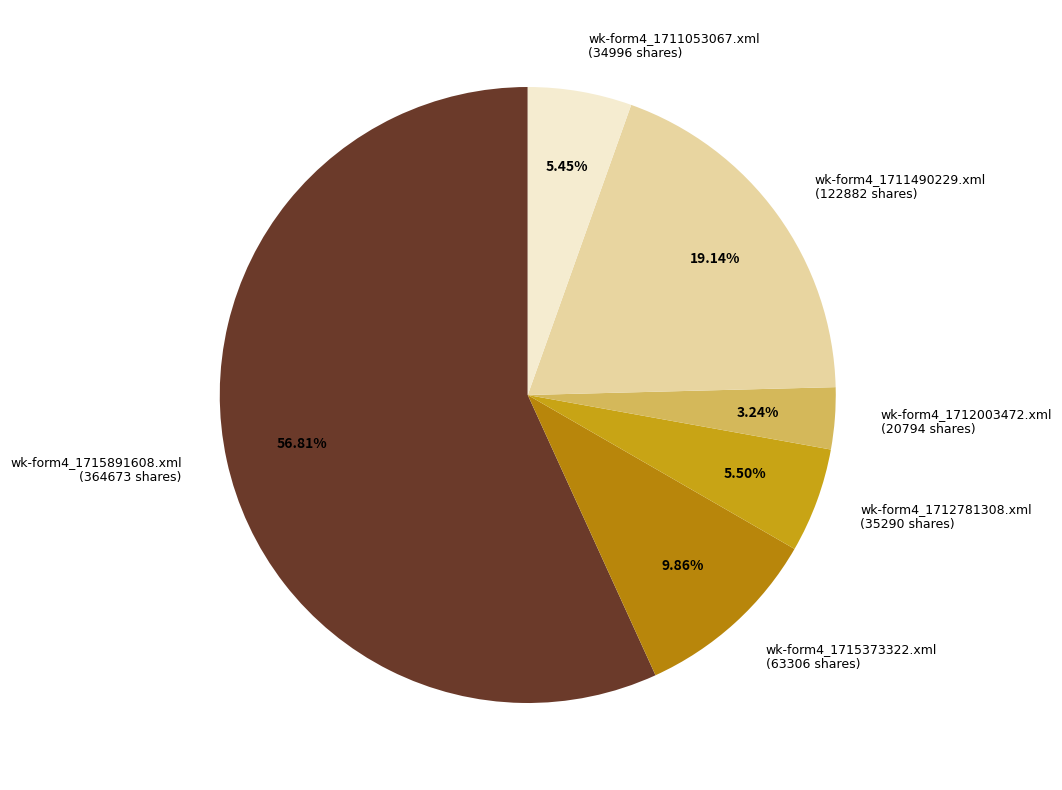

The wk-form4_1715373322.xml slice represents 1% of the pie. True or false?

False